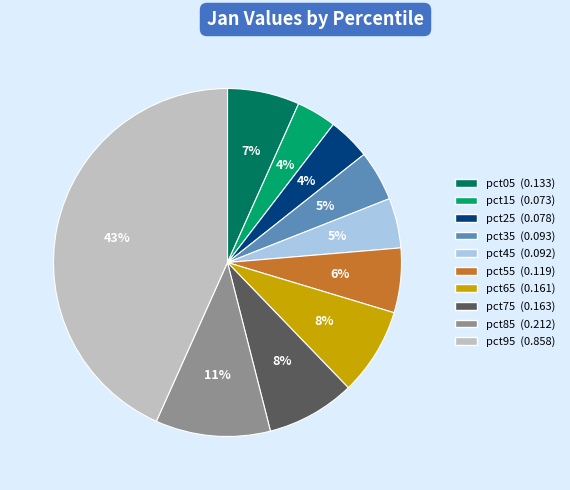

What is the largest slice in the pie chart?

pct95